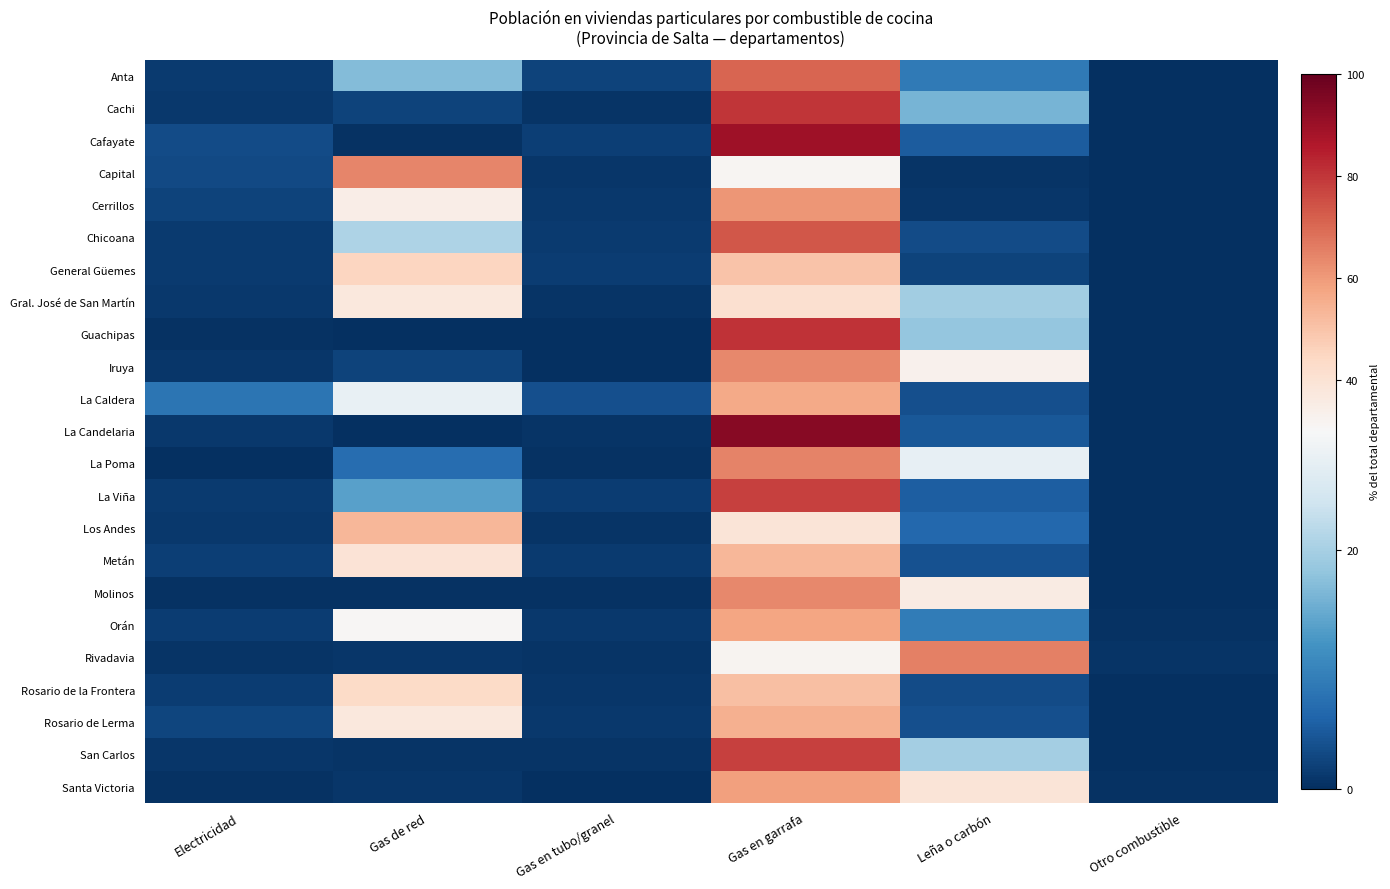

What is the maximum value shown in the chart?

93.8